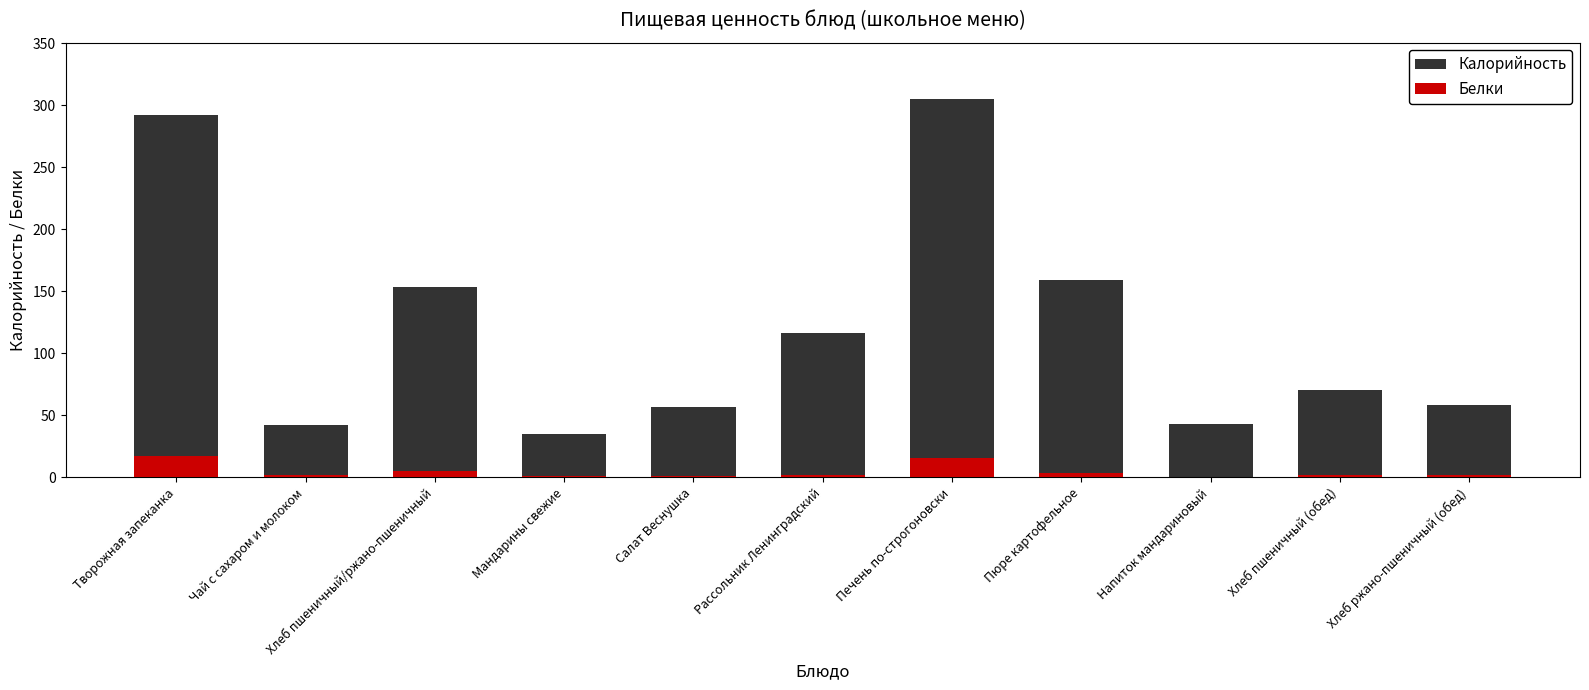

True or false: Белки has a value of 0.9 at Чай с сахаром и молоком.

False